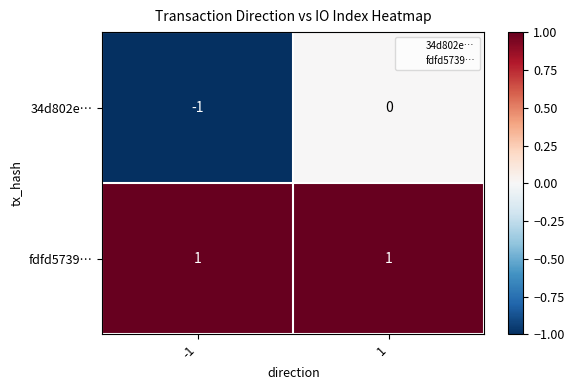

Reading left to right, transcribe all the data shown in this chart.

34d802e…: -1=-1	1=0
fdfd5739…: -1=1	1=1